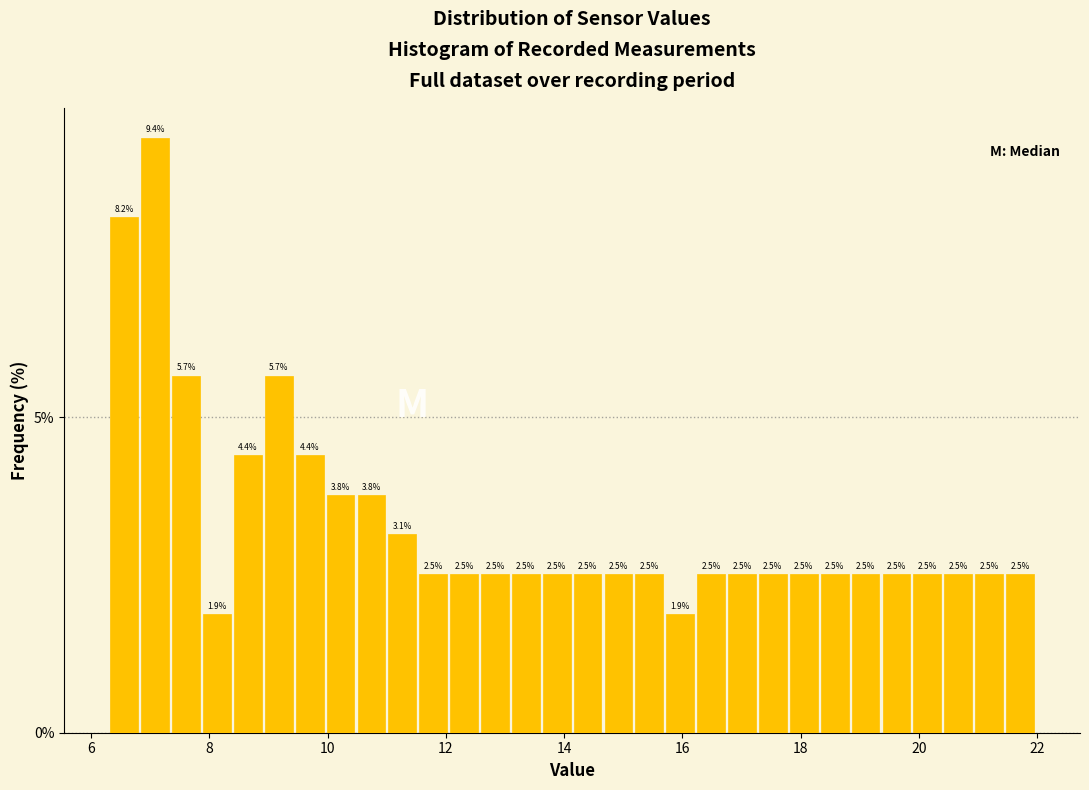

Read against the x-axis, roughly where is the centre of the tallest bar?

7.0